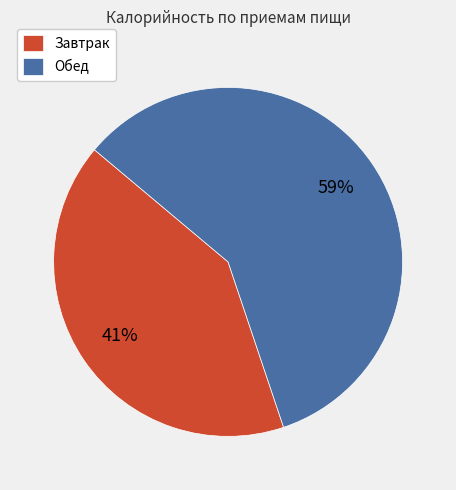

How many slices are in this pie chart?

2